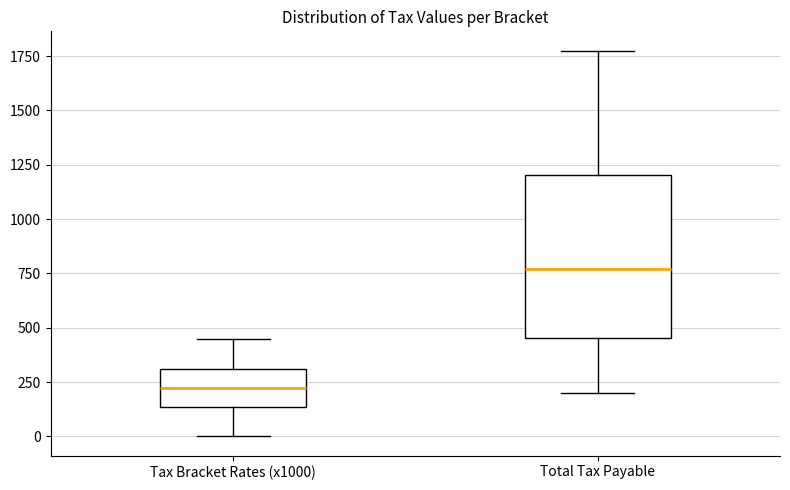

Reading left to right, read every box against the y-axis: the position of its median line, the range the box covers, and the ends of its whiskers. The values are not printed on the chart, so give them approximately, as read against the axis.

Tax Bracket Rates (x1000): median 250, box 150 to 300, whiskers 0 to 450
Total Tax Payable: median 750, box 450 to 1200, whiskers 200 to 1800